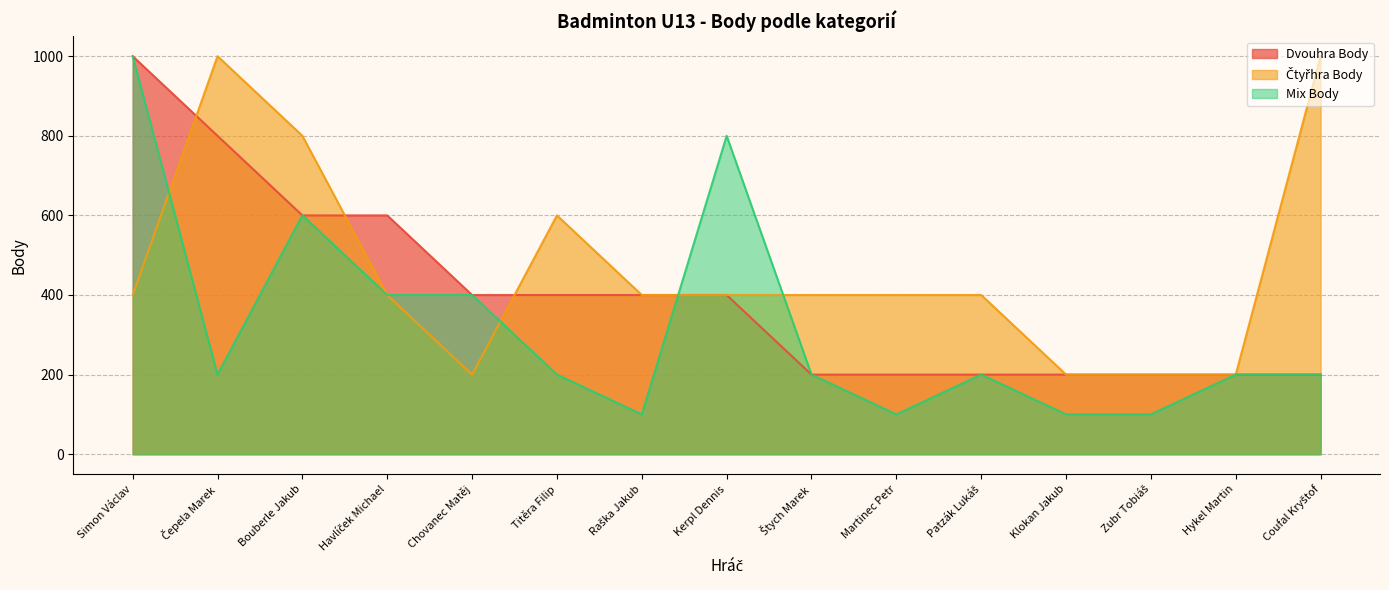

Does the chart have visible grid lines?

Yes